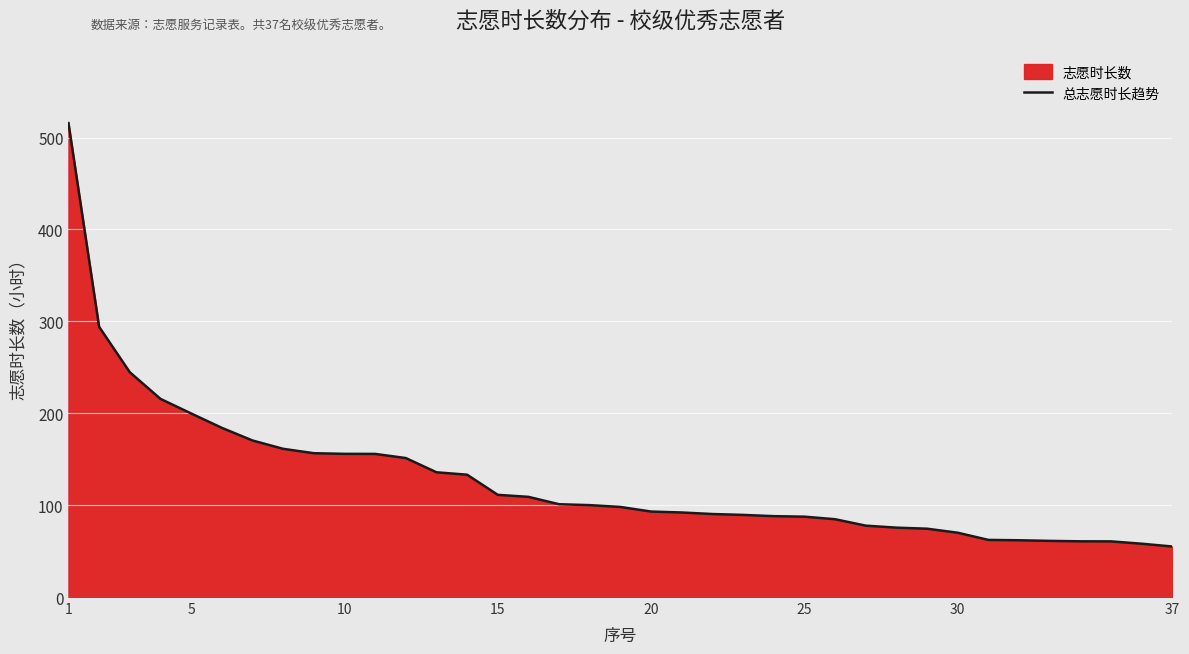

What is the difference between the maximum and minimum values?

460.7